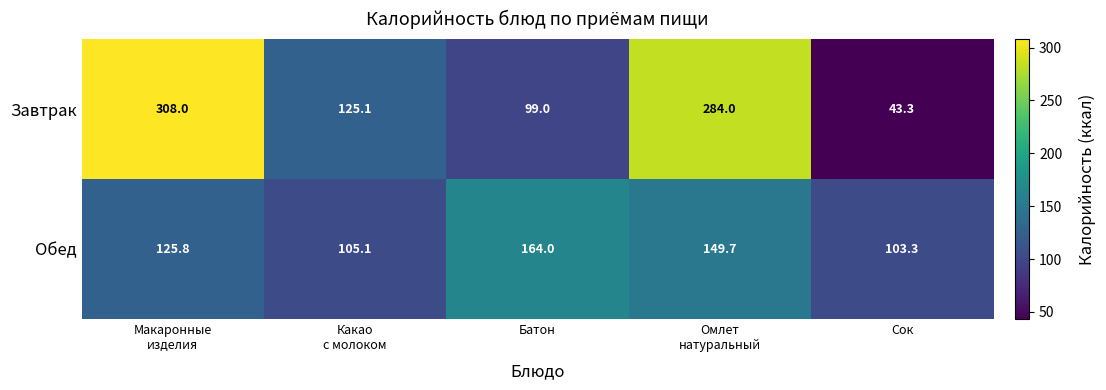

At which category is the sum across all series the highest?

Макаронные
изделия